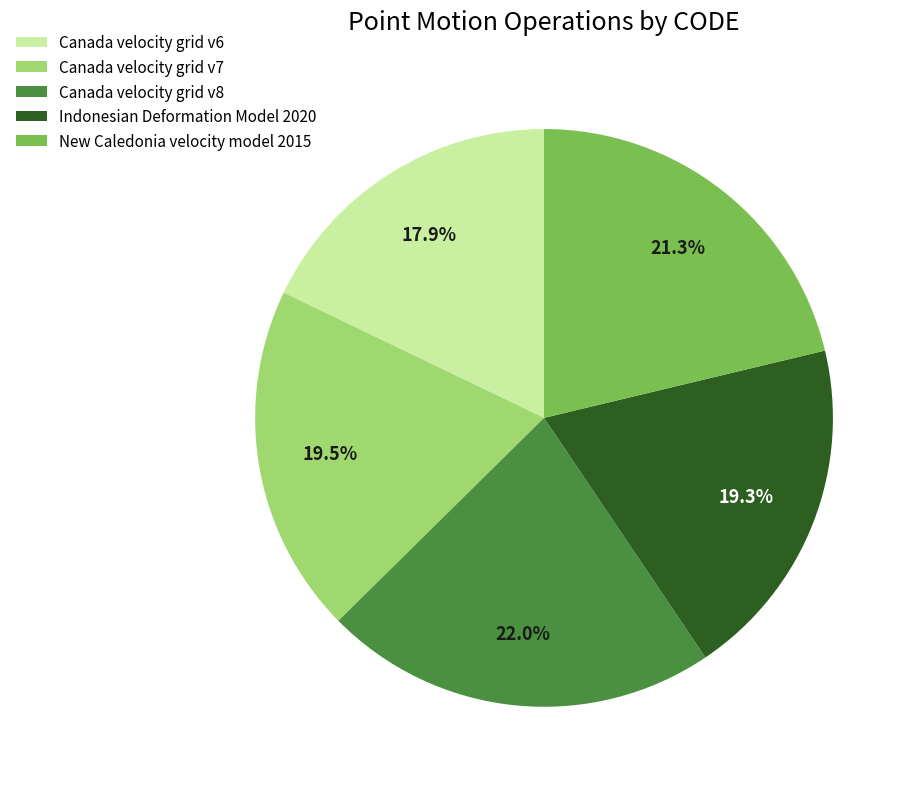

Is it true that Canada velocity grid v7 is 5% of the pie?

False